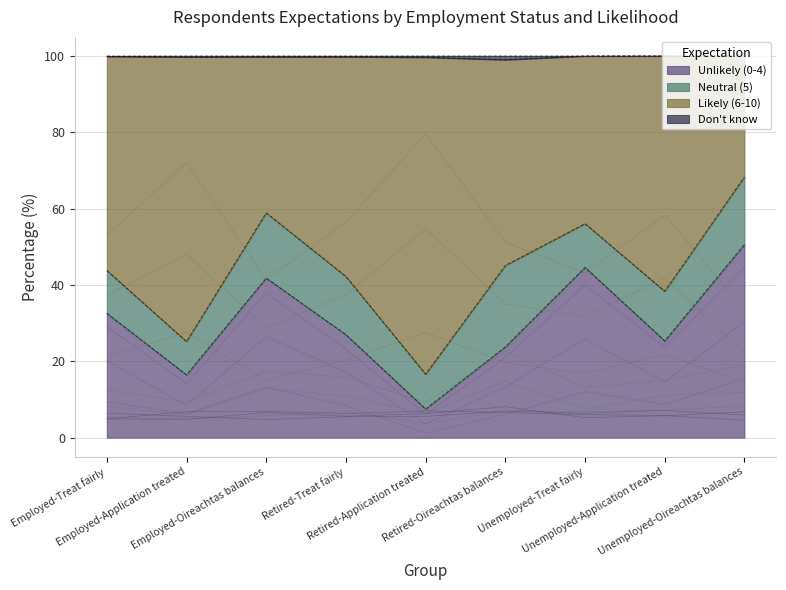

What is the highest value of the Unlikely (0-4) series?

50.6